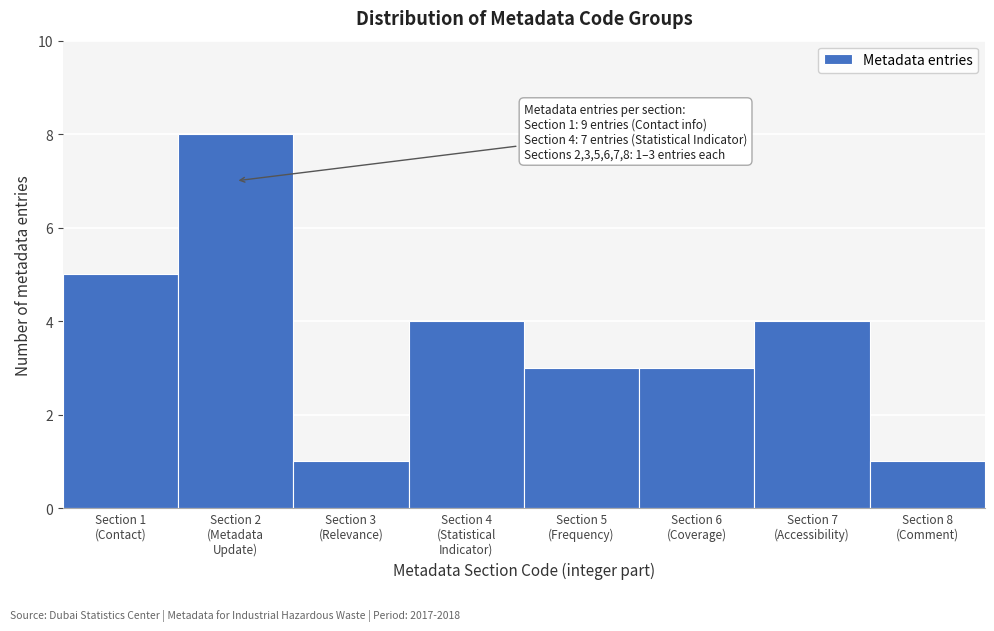

Reading left to right, extract all data points from this chart.

5	8	1	4	3	3	4	1